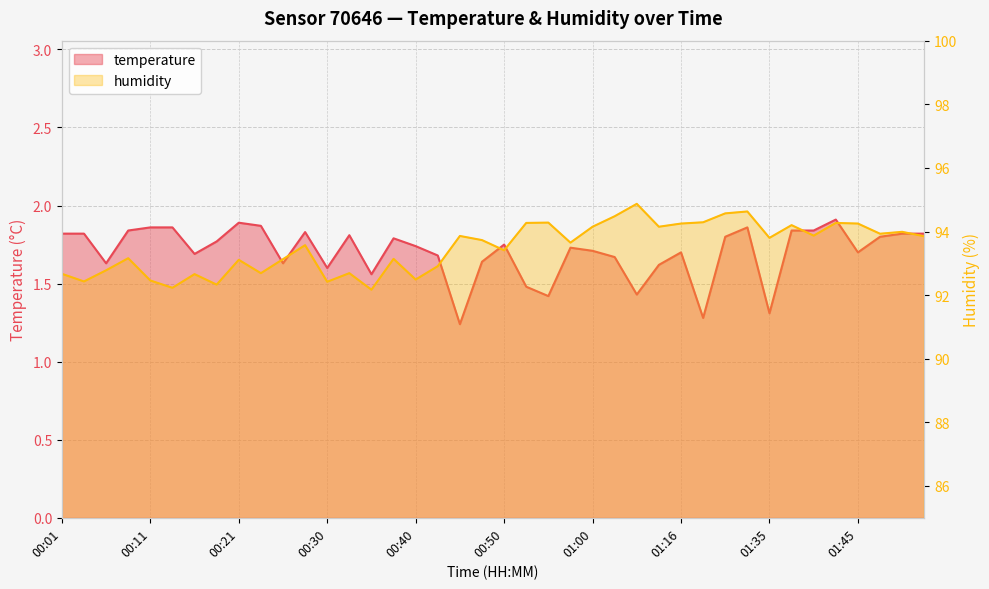

Rank the series at 01:11 from highest to lowest value.

humidity, temperature